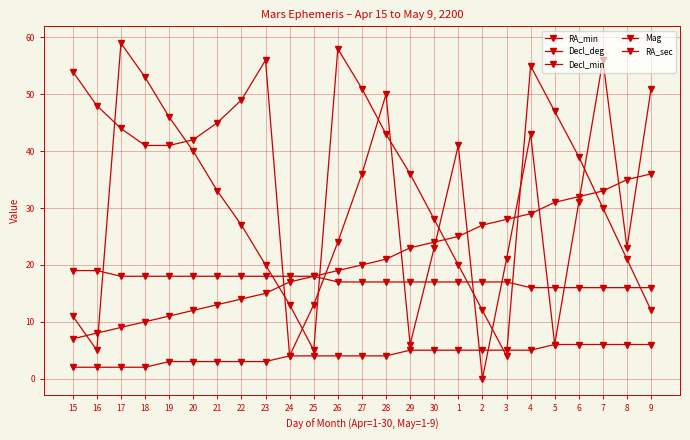

At which label is Decl_min closest to 31?

7